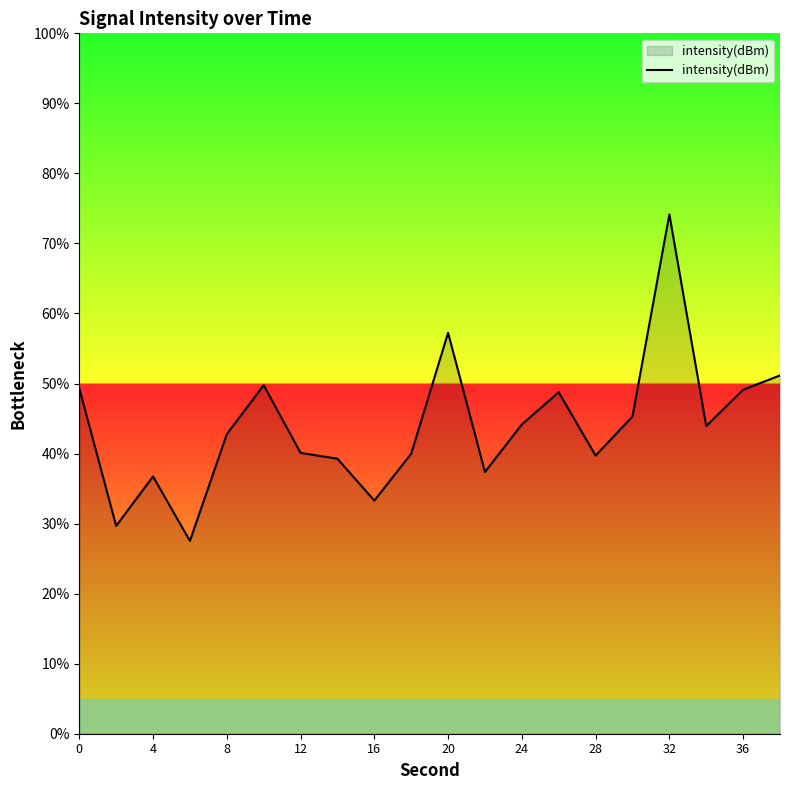

What is the minimum value shown in the chart?

27.5